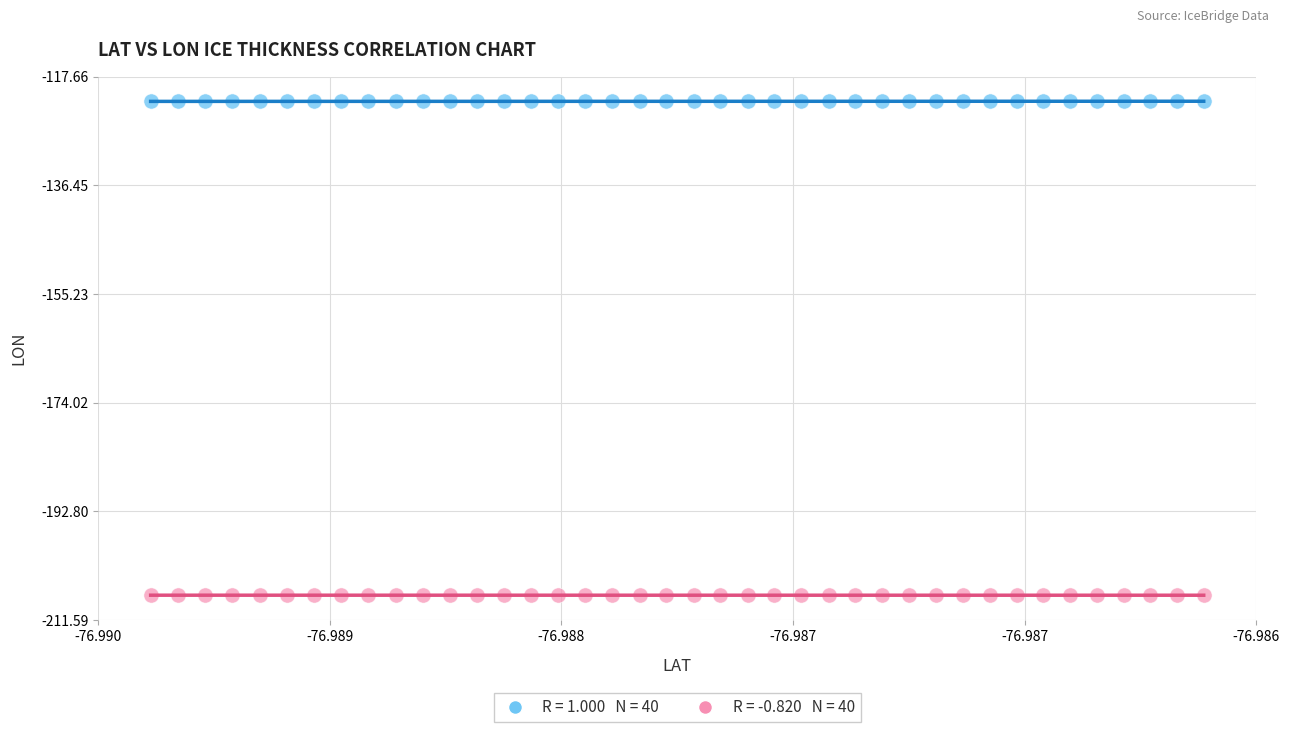

Across all data points, what is the range of Y values (max minus min)?

85.4